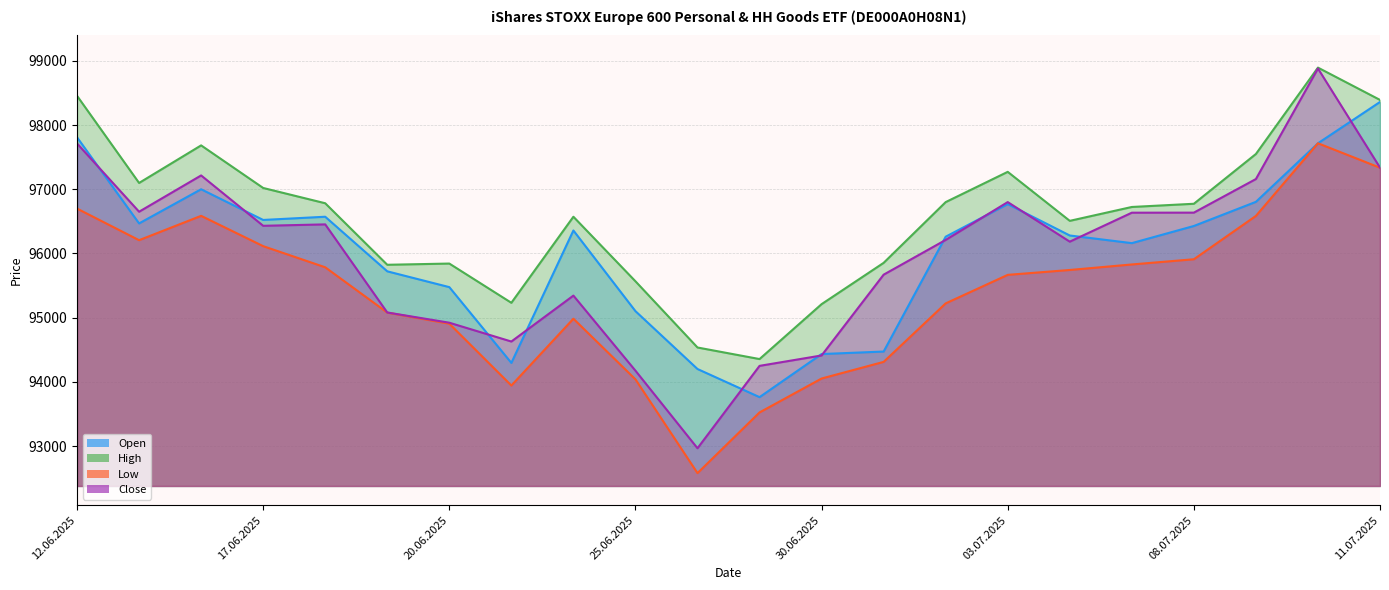

What is the sum of the Low values at 24.06.2025 and 27.06.2025?

188509